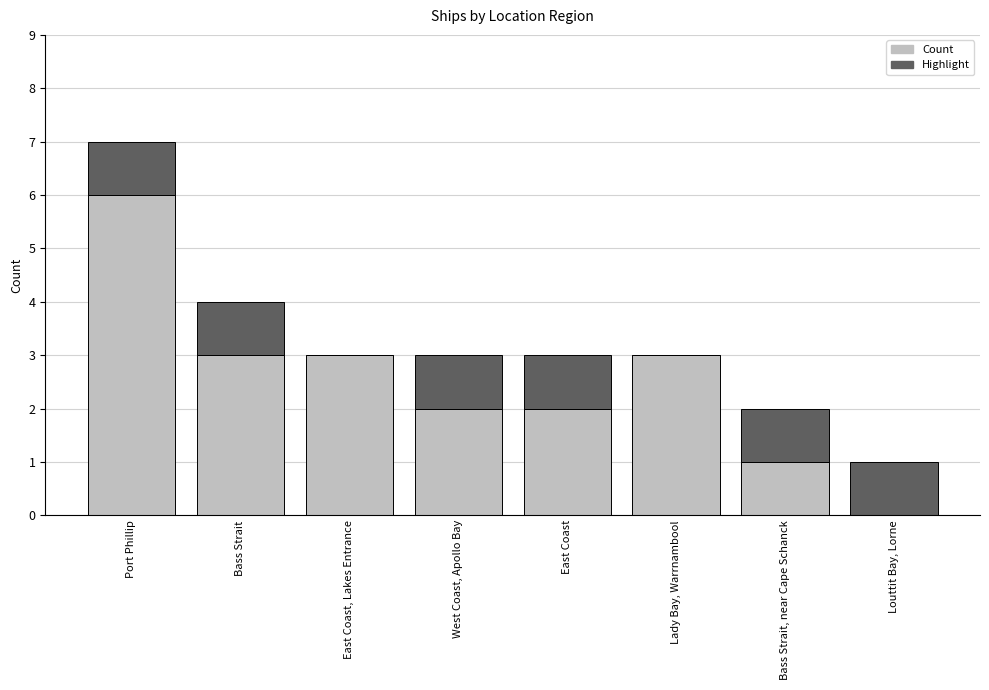

What is the total value across all series at Louttit Bay, Lorne?

1